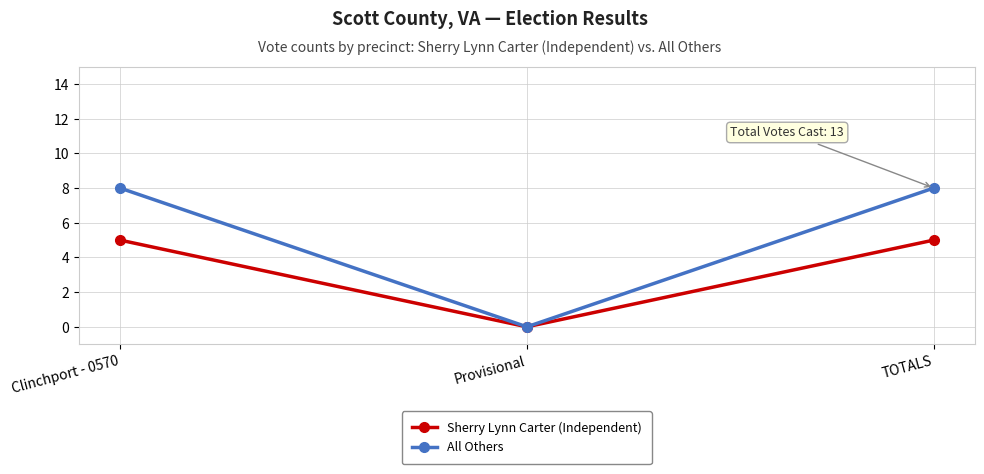

What is the difference between the second highest and minimum values in the All Others series?

8